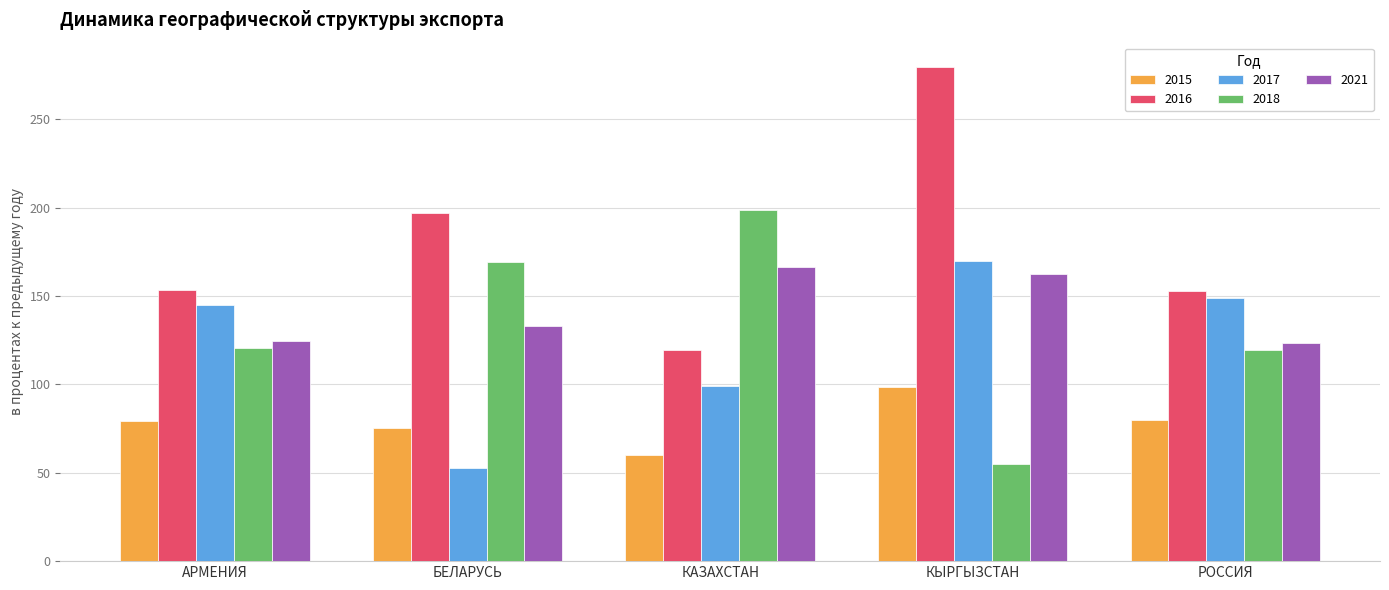

Between АРМЕНИЯ and КАЗАХСТАН, which series saw the biggest shift?

2018